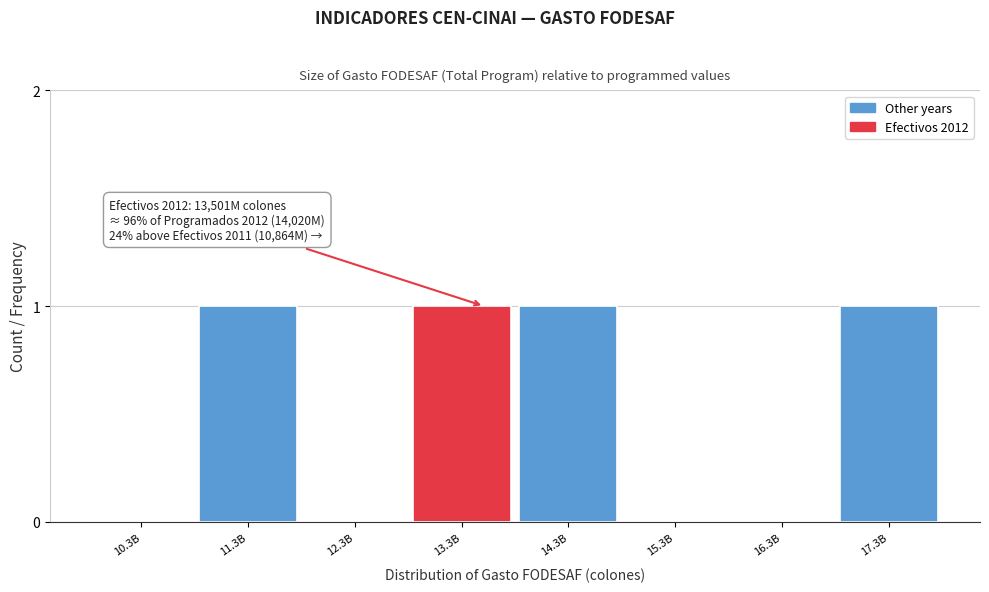

Reading left to right, extract all data points from this chart.

10.3B=0	11.3B=1	12.3B=0	13.3B=1	14.3B=1	15.3B=0	16.3B=0	17.3B=1